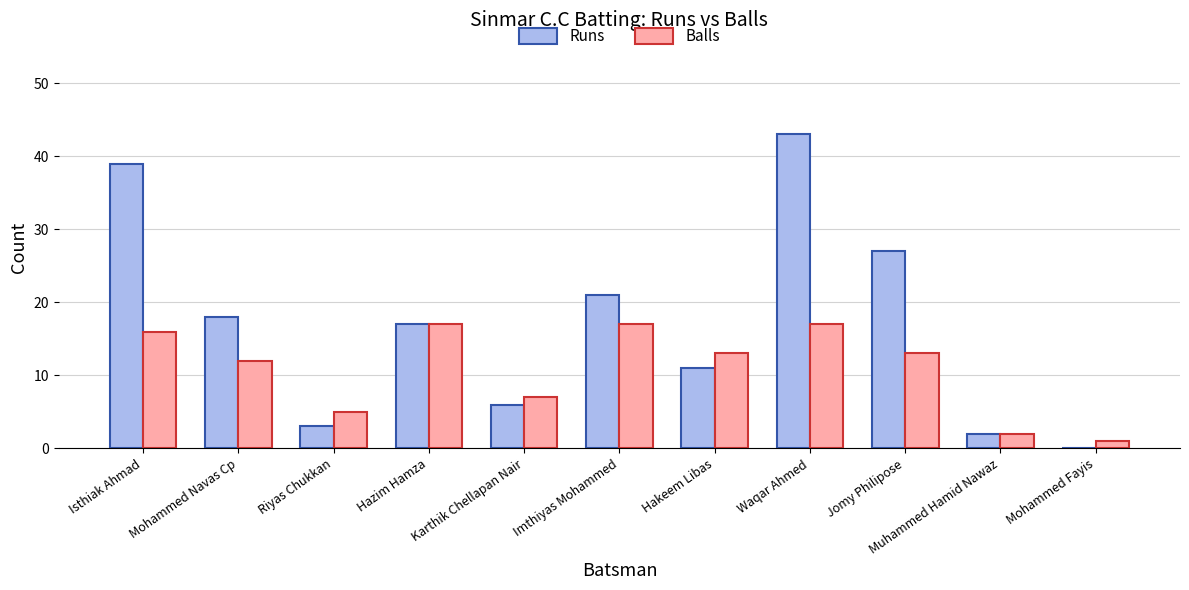

Between Mohammed Navas Cp and Muhammed Hamid Nawaz, which series saw the biggest shift?

Runs